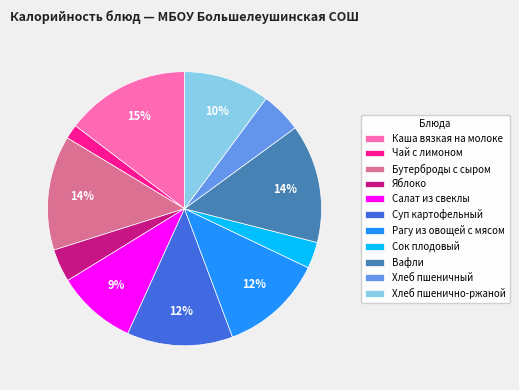

Which has a higher value, Бутерброды с сыром or Чай с лимоном?

Бутерброды с сыром